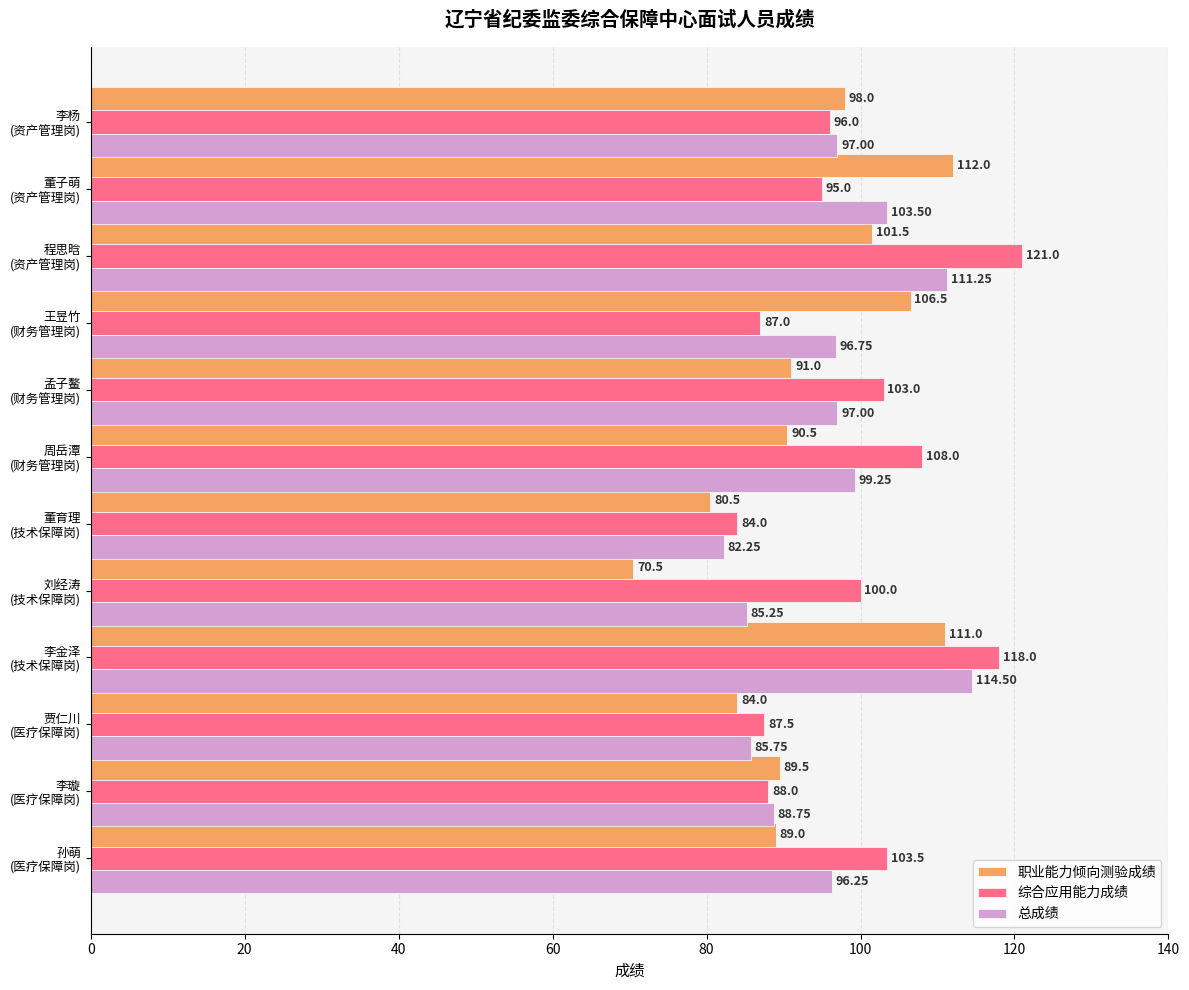

What is the lowest value of the 职业能力倾向测验成绩 series?

70.5